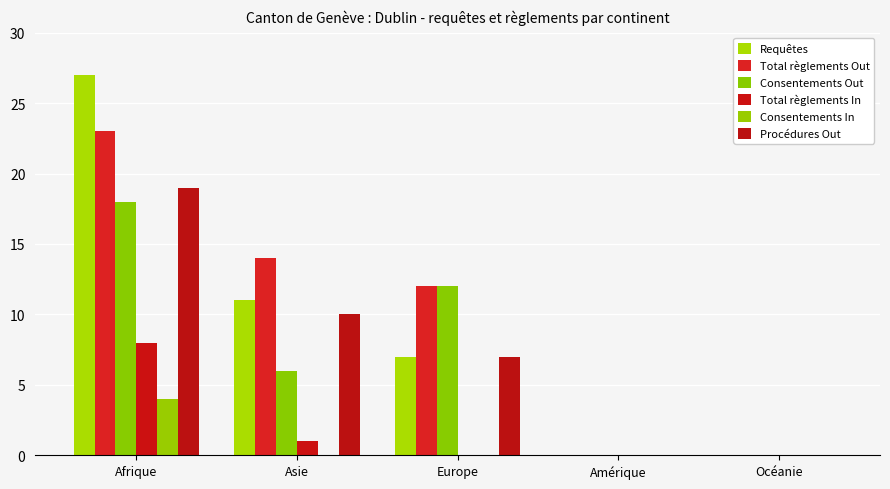

The Requêtes series shows 0 at Océanie. True or false?

True